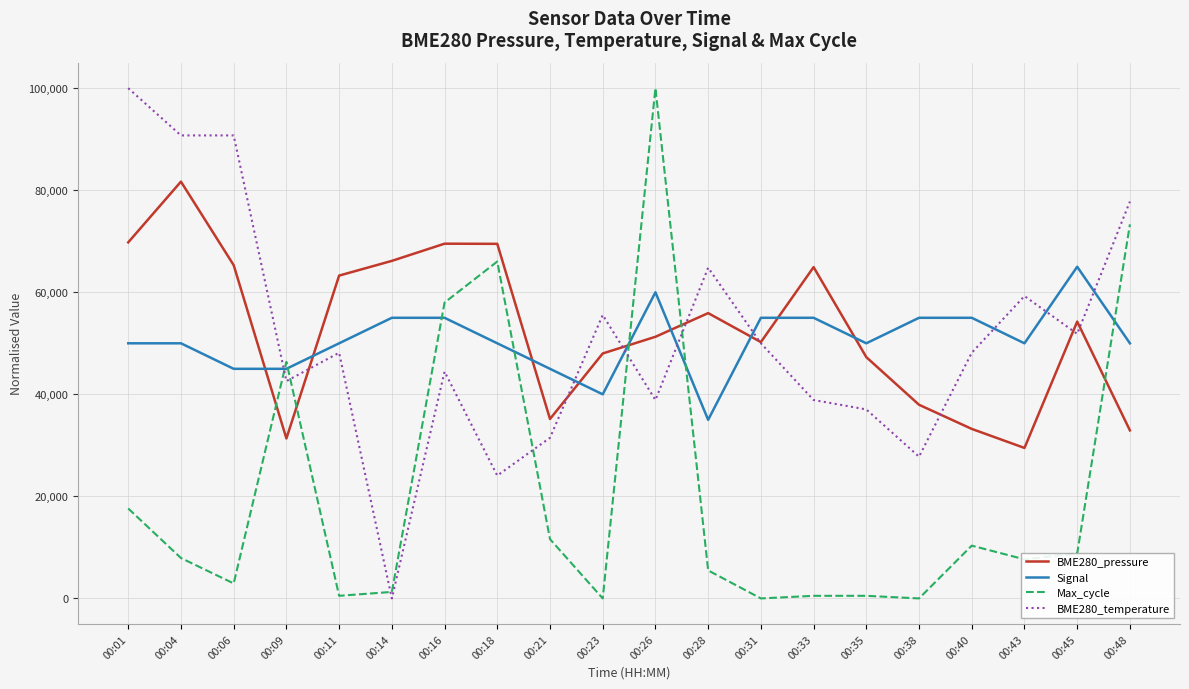

At 00:43, list the series in order from smallest to largest.

Max_cycle, BME280_pressure, Signal, BME280_temperature